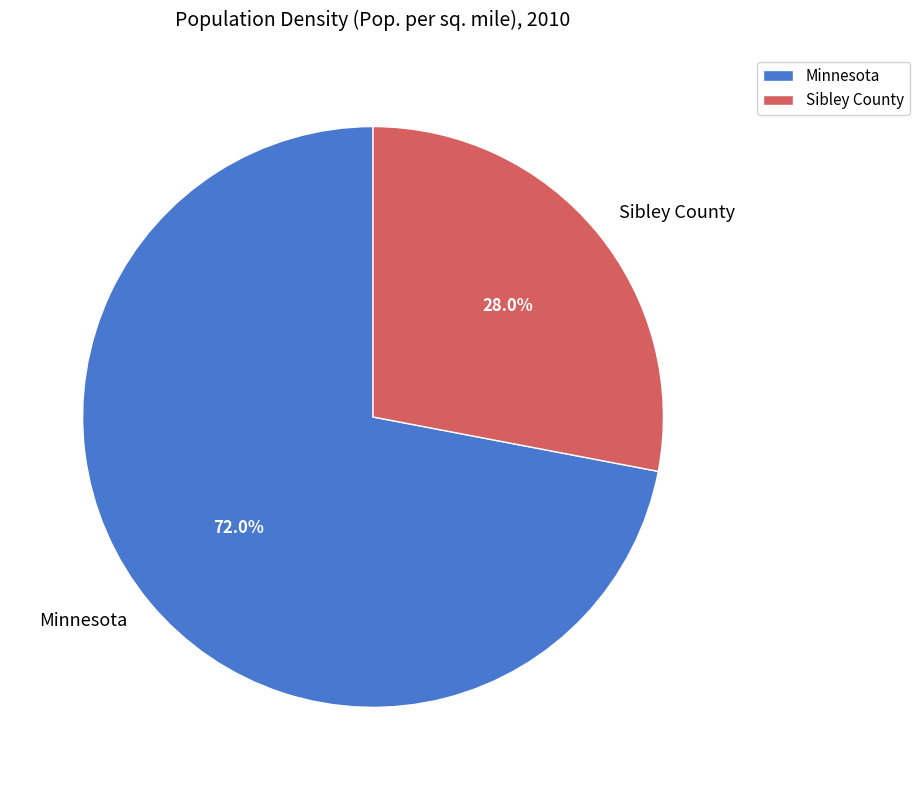

Which category has the smallest portion of the pie?

Sibley County